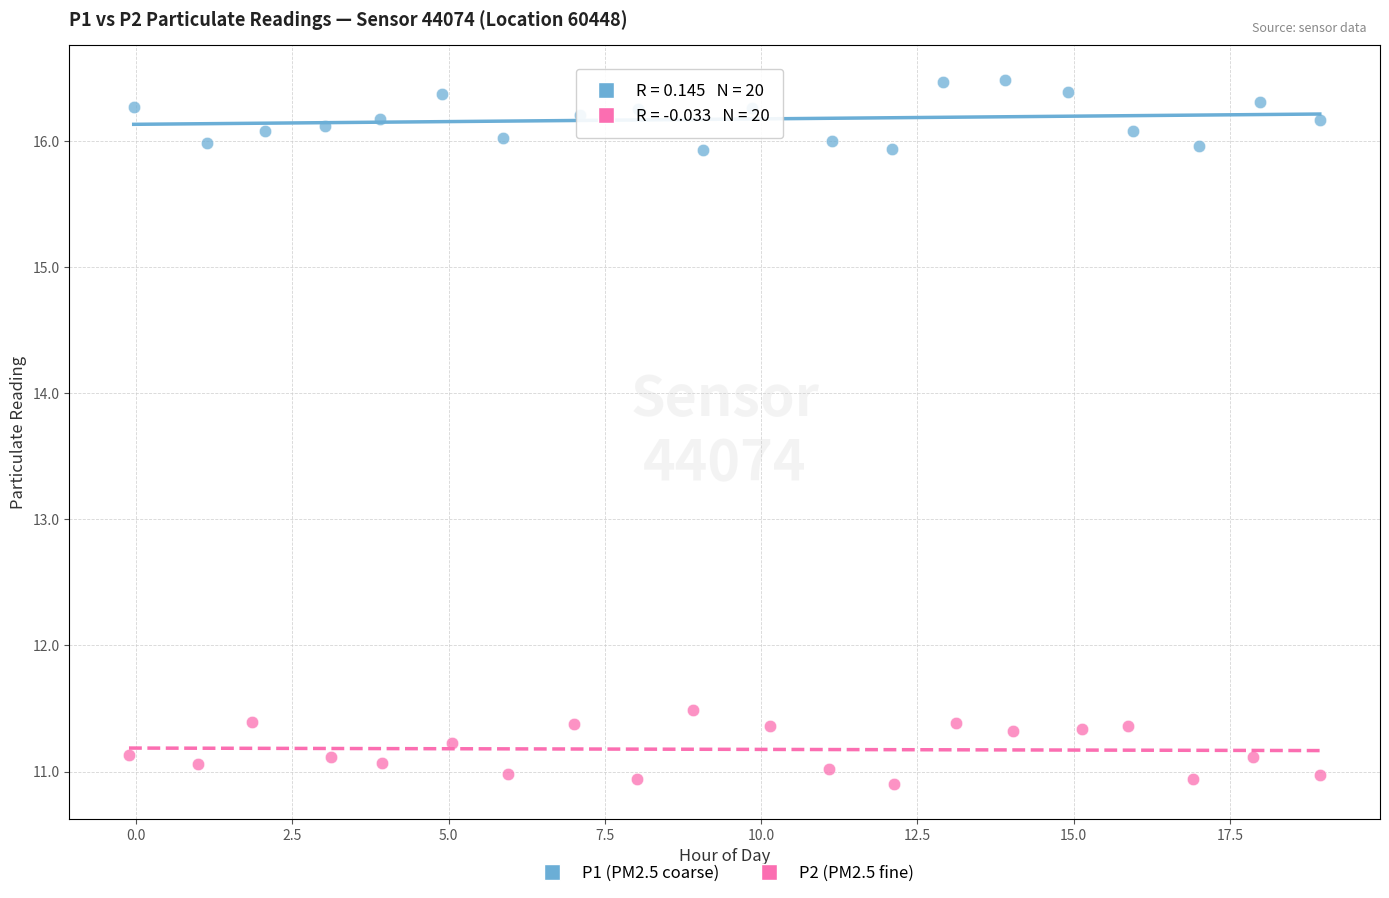

Which series contains the highest Y value?

P1 (PM2.5 coarse)